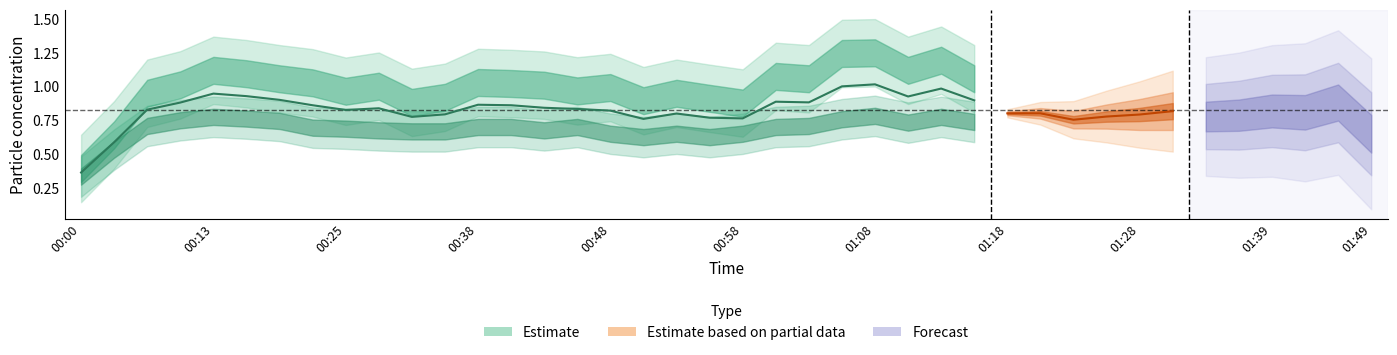

What is the difference between the P1 values at 00:23 and 01:34?

0.1